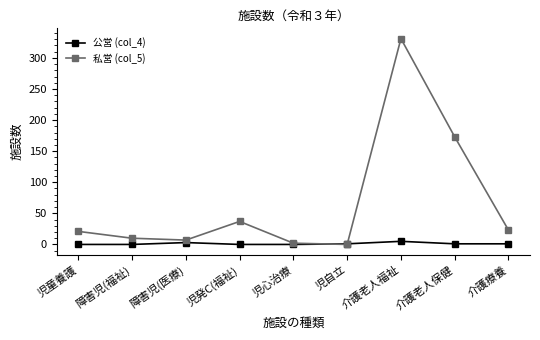

How many lines are shown in the chart?

2